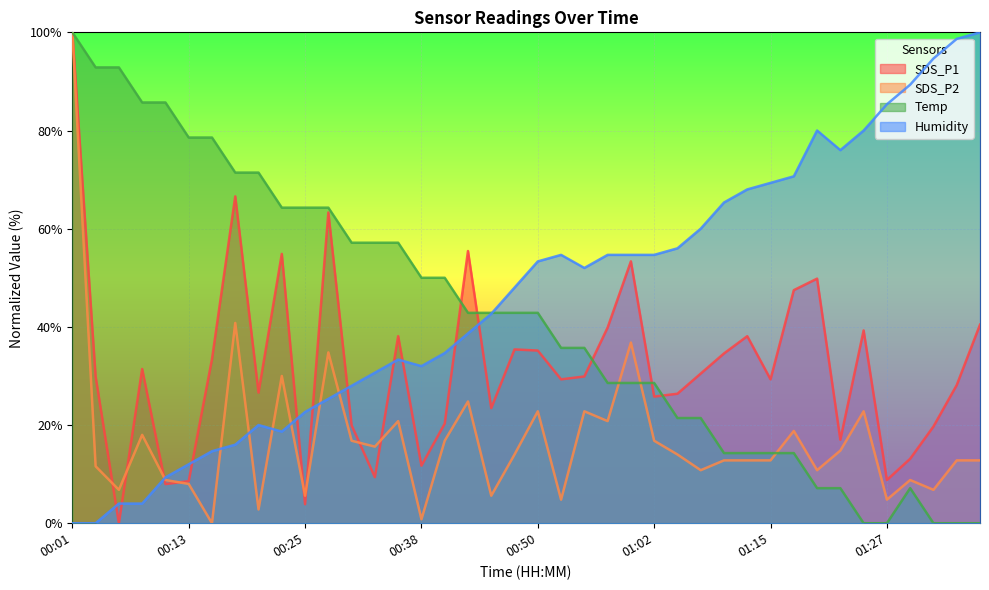

Reading left to right, transcribe all the data shown in this chart.

SDS_P1: 00:01=100.0	00:03=29.9	00:06=0.0	00:08=31.4	00:11=8.0	00:13=8.6	00:15=33.4	00:18=66.6	00:20=26.6	00:23=54.9	00:25=3.9	00:28=63.3	00:30=19.9	00:33=9.4	00:35=38.1	00:38=11.7	00:40=20.3	00:43=55.5	00:45=23.4	00:47=35.4	00:50=35.2	00:53=29.3	00:55=29.9	00:58=39.9	01:00=53.3	01:02=25.8	01:05=26.4	01:07=30.5	01:10=34.6	01:12=38.1	01:15=29.3	01:17=47.5	01:20=49.8	01:22=17.0	01:24=39.3	01:27=8.8	01:29=13.1	01:32=19.7	01:34=28.1	01:37=40.4
SDS_P2: 00:01=100.0	00:03=11.6	00:06=6.8	00:08=18.0	00:11=8.8	00:13=8.0	00:15=0.0	00:18=40.8	00:20=2.8	00:23=30.0	00:25=5.6	00:28=34.8	00:30=16.8	00:33=15.6	00:35=20.8	00:38=0.8	00:40=16.8	00:43=24.8	00:45=5.6	00:47=14.0	00:50=22.8	00:53=4.8	00:55=22.8	00:58=20.8	01:00=36.8	01:02=16.8	01:05=14.0	01:07=10.8	01:10=12.8	01:12=12.8	01:15=12.8	01:17=18.8	01:20=10.8	01:22=14.8	01:24=22.8	01:27=4.8	01:29=8.8	01:32=6.8	01:34=12.8	01:37=12.8
Temp: 00:01=100.0	00:03=92.9	00:06=92.9	00:08=85.7	00:11=85.7	00:13=78.6	00:15=78.6	00:18=71.4	00:20=71.4	00:23=64.3	00:25=64.3	00:28=64.3	00:30=57.1	00:33=57.1	00:35=57.1	00:38=50.0	00:40=50.0	00:43=42.9	00:45=42.9	00:47=42.9	00:50=42.9	00:53=35.7	00:55=35.7	00:58=28.6	01:00=28.6	01:02=28.6	01:05=21.4	01:07=21.4	01:10=14.3	01:12=14.3	01:15=14.3	01:17=14.3	01:20=7.1	01:22=7.1	01:24=0.0	01:27=0.0	01:29=7.1	01:32=0.0	01:34=0.0	01:37=0.0
Humidity: 00:01=0.0	00:03=0.0	00:06=4.0	00:08=4.0	00:11=9.3	00:13=12.0	00:15=14.7	00:18=16.0	00:20=20.0	00:23=18.7	00:25=22.7	00:28=25.3	00:30=28.0	00:33=30.7	00:35=33.3	00:38=32.0	00:40=34.7	00:43=38.7	00:45=42.7	00:47=48.0	00:50=53.3	00:53=54.7	00:55=52.0	00:58=54.7	01:00=54.7	01:02=54.7	01:05=56.0	01:07=60.0	01:10=65.3	01:12=68.0	01:15=69.3	01:17=70.7	01:20=80.0	01:22=76.0	01:24=80.0	01:27=85.3	01:29=89.3	01:32=94.7	01:34=98.7	01:37=100.0